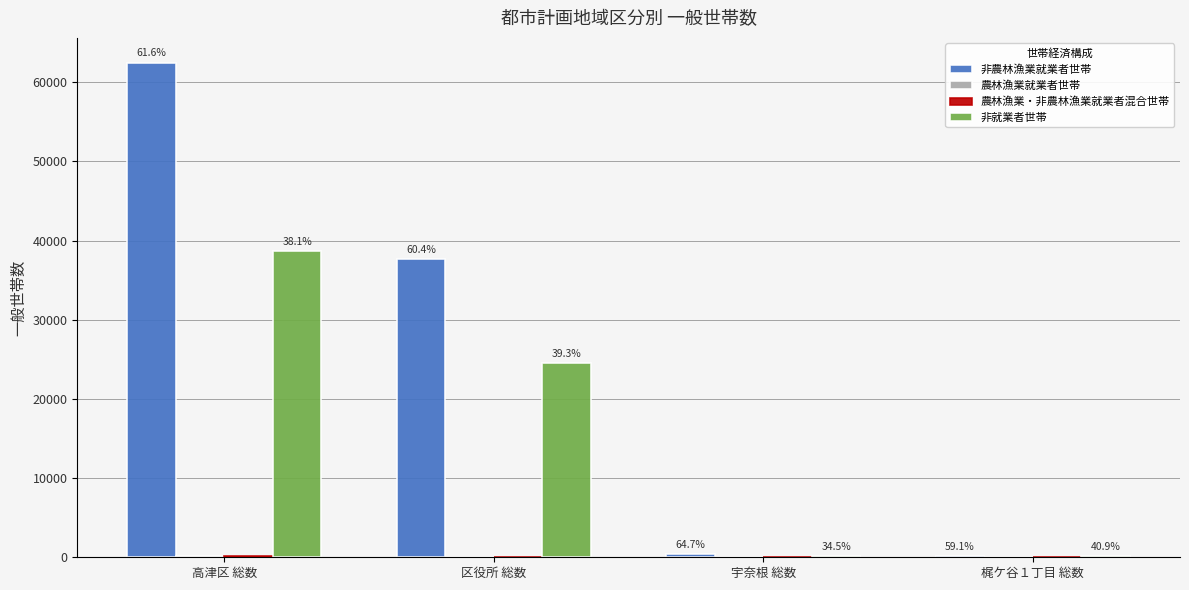

At how many categories does at least one series exceed 21235?

2